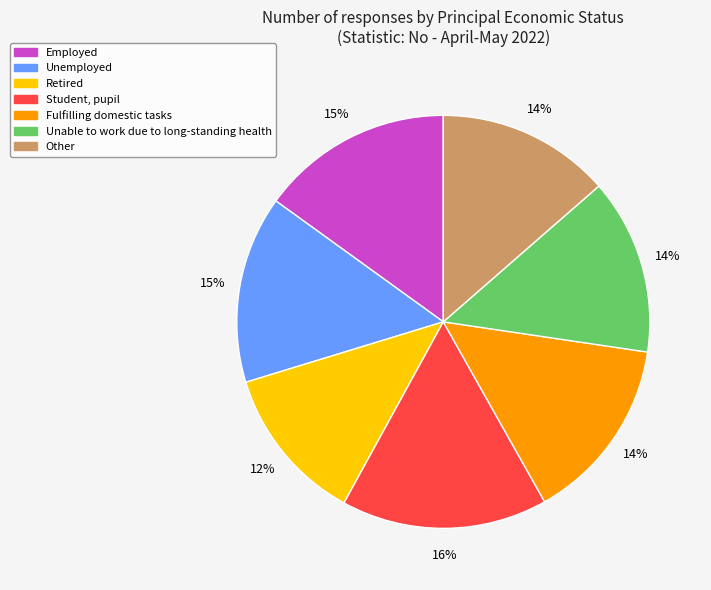

To the nearest percent, what is the difference between the largest and smallest slice percentages?

4%